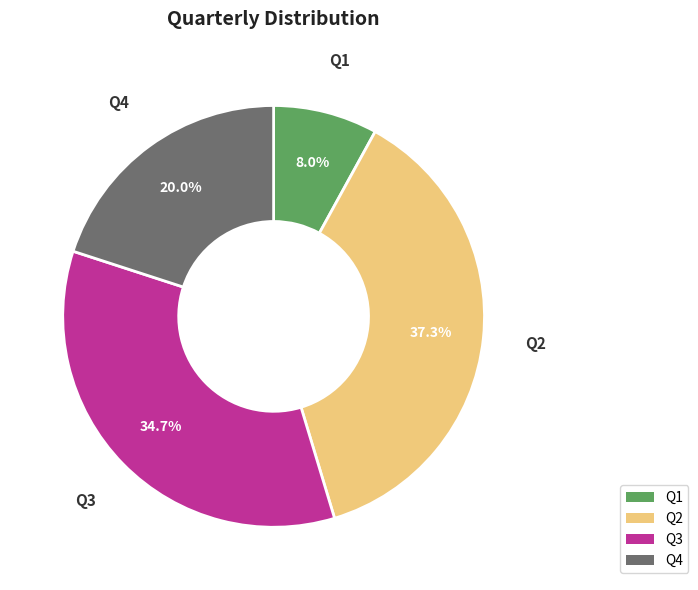

Which slice is the largest?

Q2